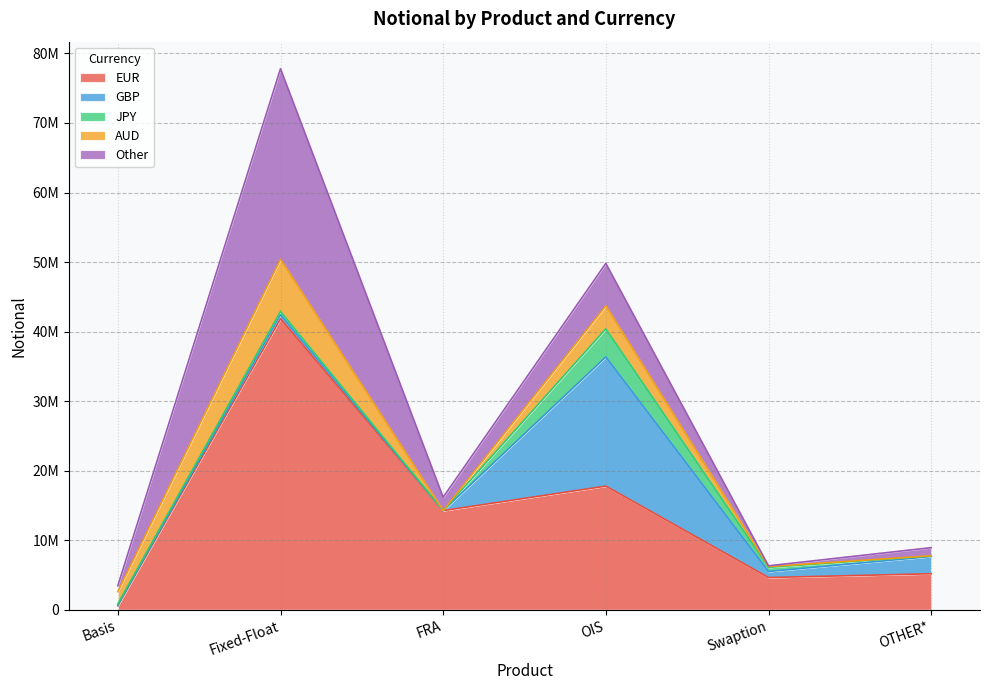

Reading right to left, list all the values displayed in this chart.

EUR: OTHER*=5179376	Swaption=4633320	OIS=17782976	FRA=14261232	Fixed-Float=41860503	Basis=580942
GBP: OTHER*=2481794	Swaption=871539	OIS=18577253	FRA=0	Fixed-Float=557461	Basis=94745
JPY: OTHER*=66868	Swaption=592633	OIS=4034952	FRA=681	Fixed-Float=484375	Basis=165185
AUD: OTHER*=42192	Swaption=115784	OIS=3309104	FRA=0	Fixed-Float=7497312	Basis=1771558
Other: OTHER*=1163336	Swaption=106746	OIS=6108091	FRA=1922729	Fixed-Float=27406000	Basis=851788